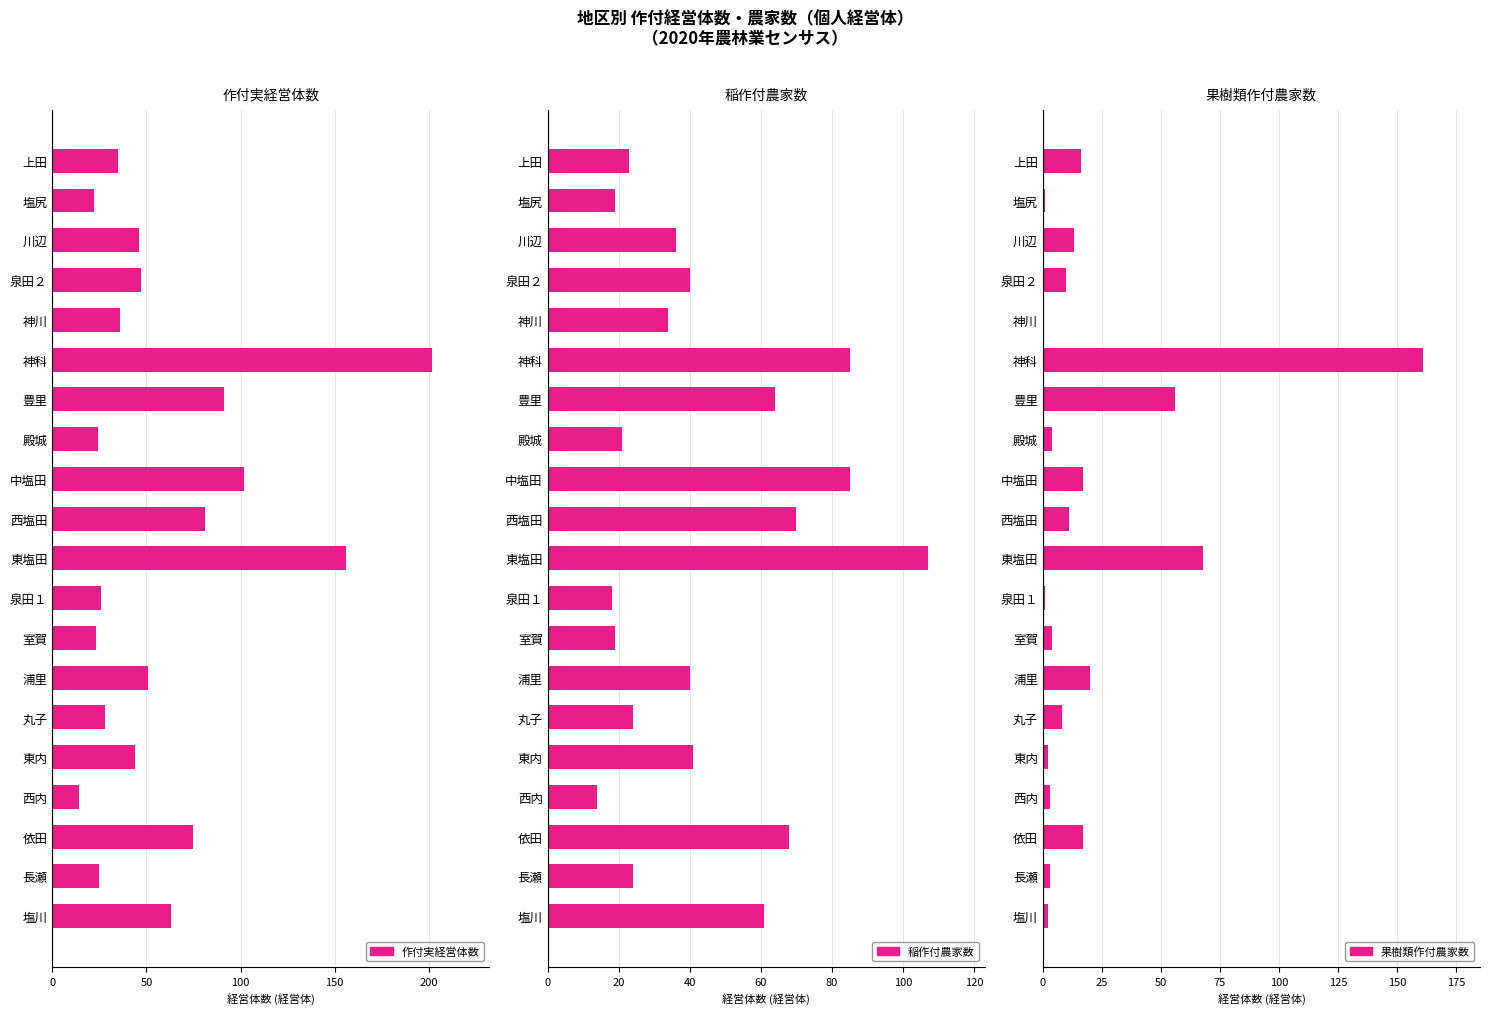

True or false: 果樹類作付農家数 has a value of 3 at 西内.

True